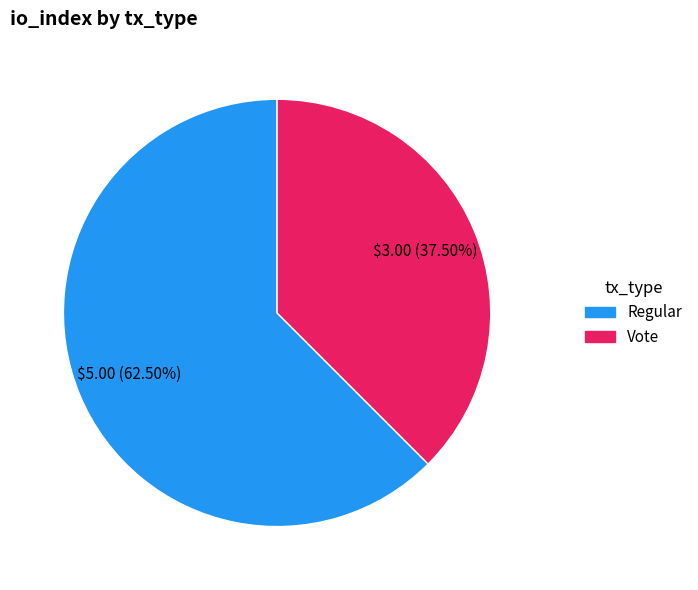

To the nearest percent, what is the difference between the largest and smallest slice percentages?

25%